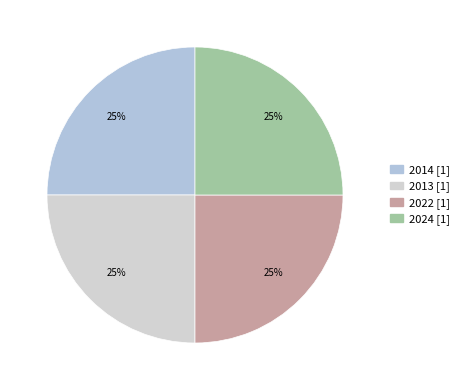

What percentage is the 2014 slice, to the nearest percent?

25%